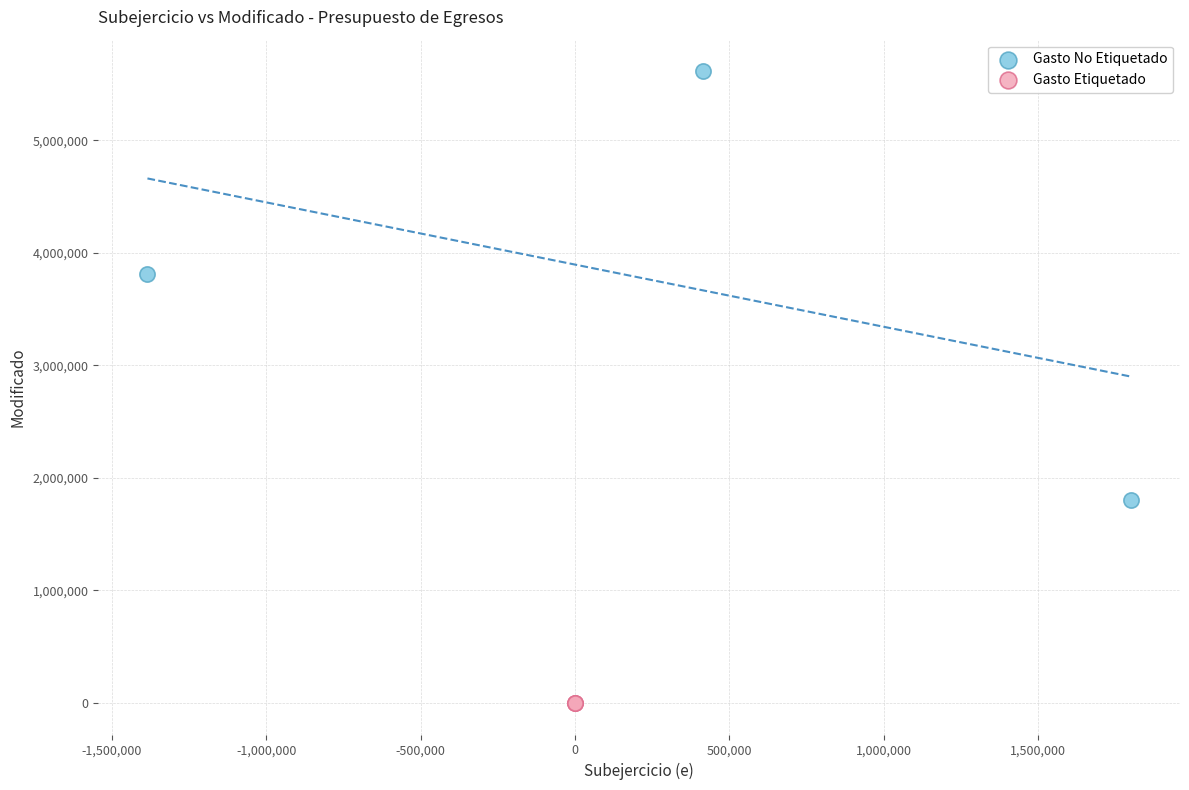

Which series contains the highest Y value?

Gasto No Etiquetado